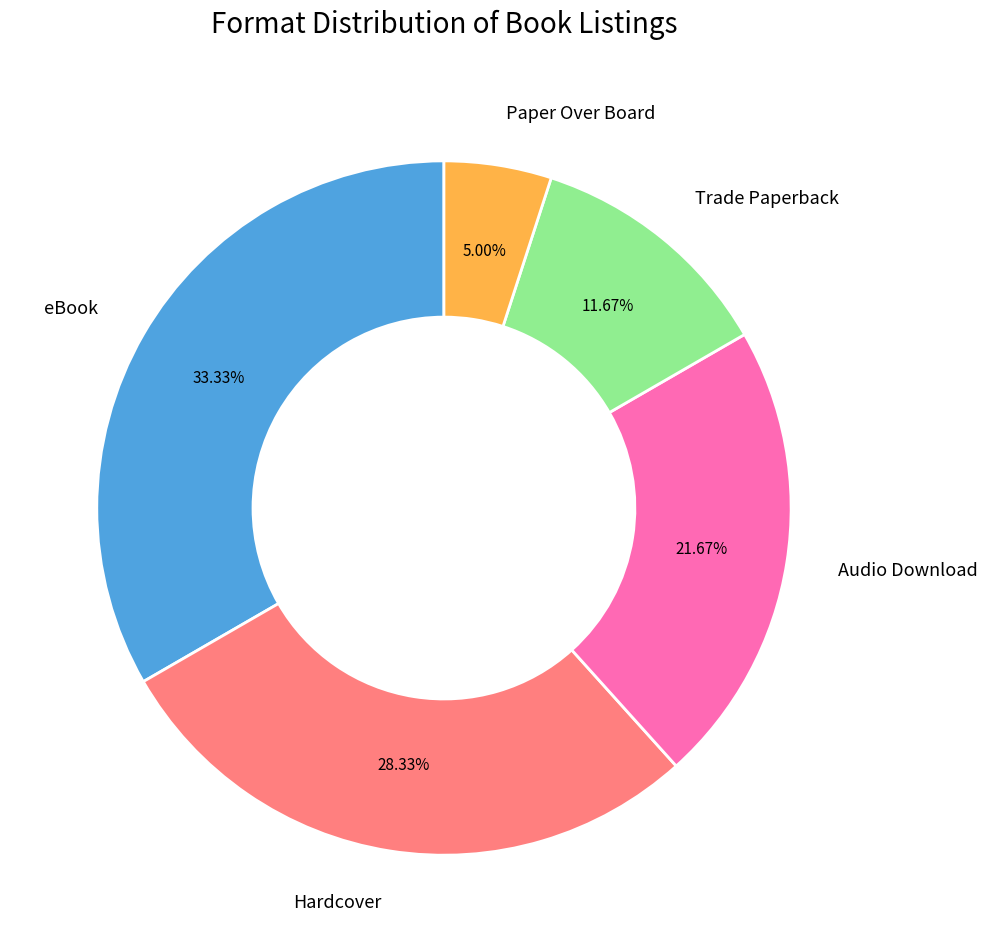

To the nearest percent, what portion does Audio Download represent?

22%